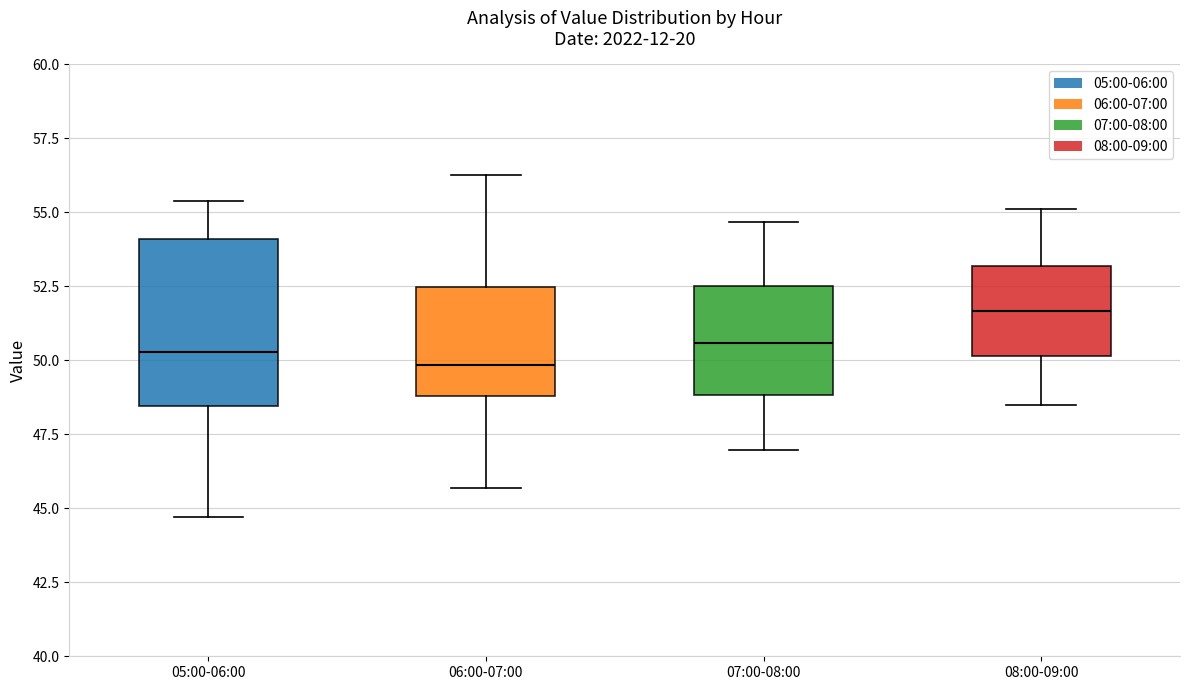

Reading left to right, read every box against the y-axis: the position of its median line, the range the box covers, and the ends of its whiskers. The values are not printed on the chart, so give them approximately, as read against the axis.

05:00-06:00: median 50.5, box 48.5 to 54.0, whiskers 44.5 to 55.5
06:00-07:00: median 50.0, box 49.0 to 52.5, whiskers 45.5 to 56.5
07:00-08:00: median 50.5, box 49.0 to 52.5, whiskers 47.0 to 54.5
08:00-09:00: median 51.5, box 50.0 to 53.0, whiskers 48.5 to 55.0